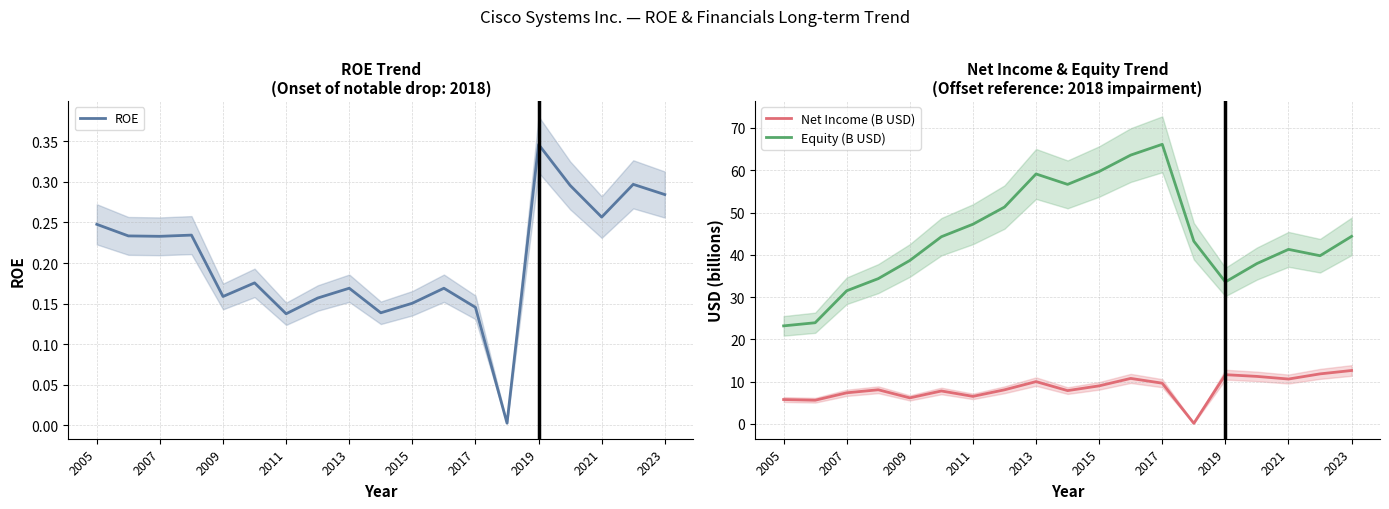

Does the chart display data point markers on the line(s)?

No